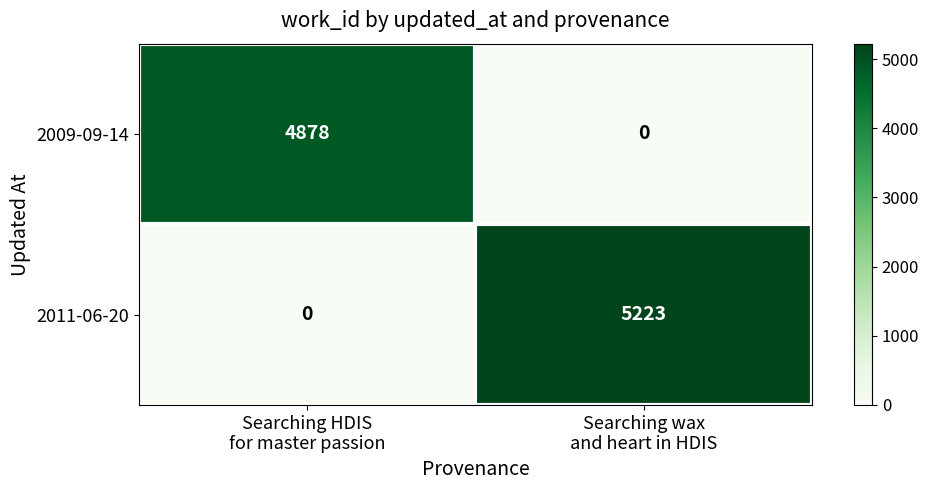

At which category does the chart reach its peak across all series?

Searching wax
and heart in HDIS